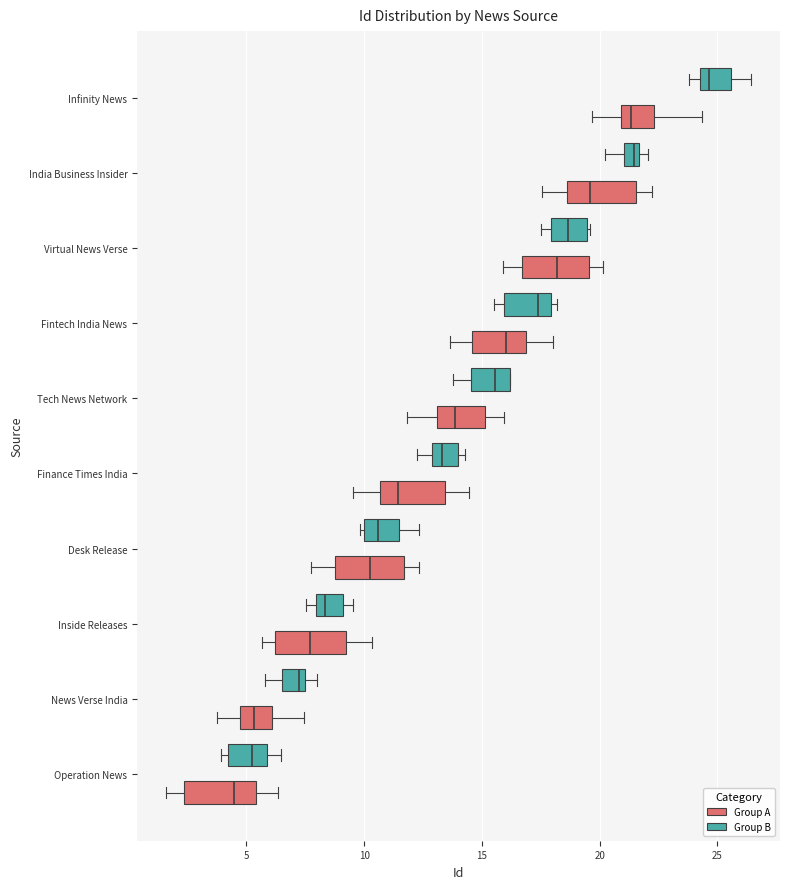

Which box's median line is the furthest to the left?

Operation News (Group A)